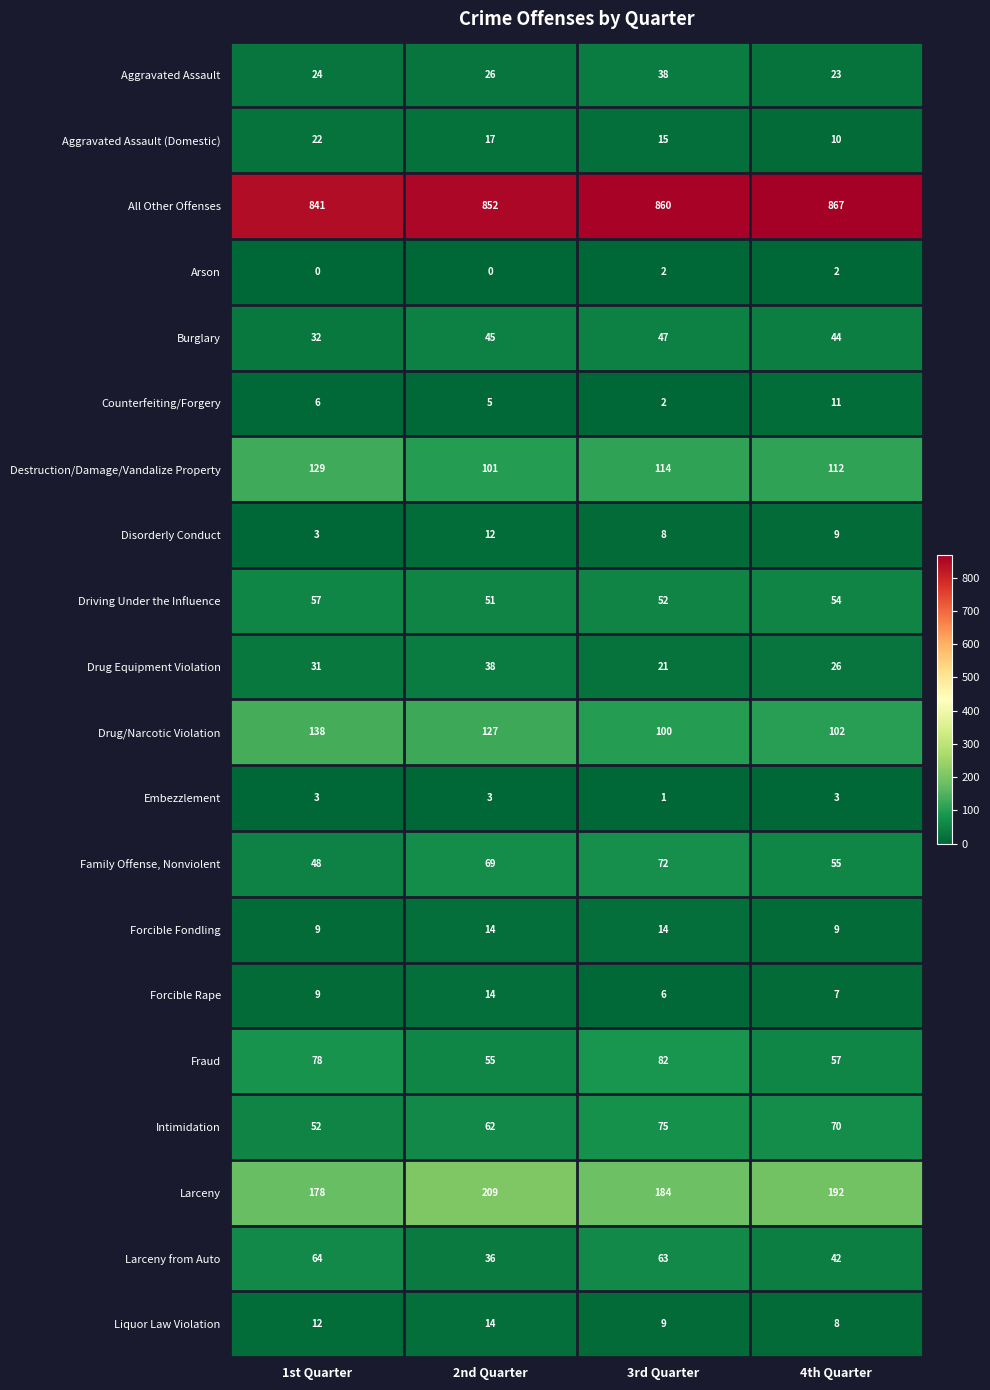

Which series has the widest spread of values?

Drug/Narcotic Violation